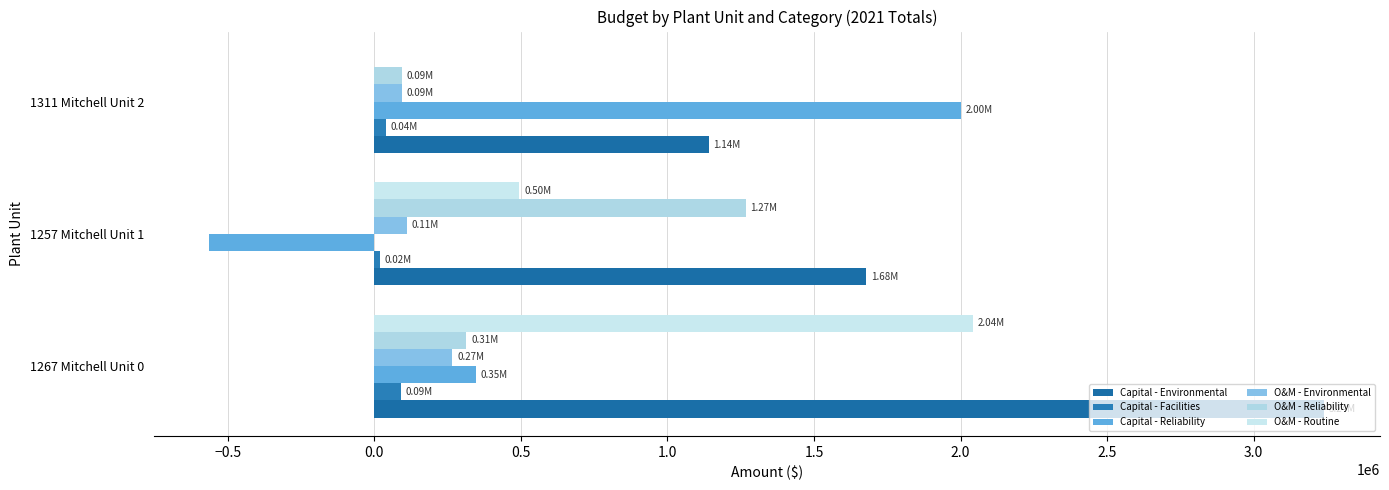

How many values in the O&M - Environmental series exceed 110134?

2